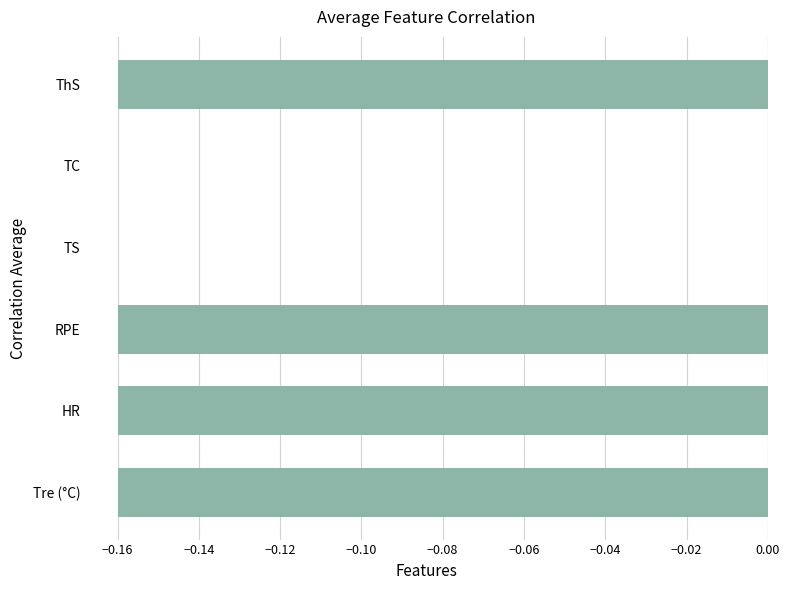

What is the change in value from RPE to TS?

+0.2